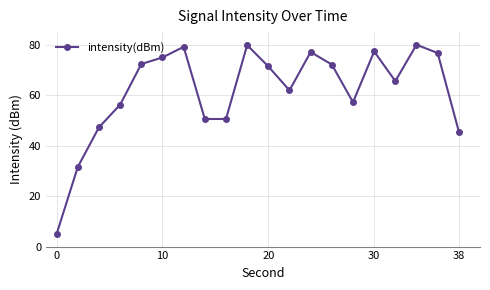

How many points are higher than both their immediate neighbors (excluding endpoints)?

5